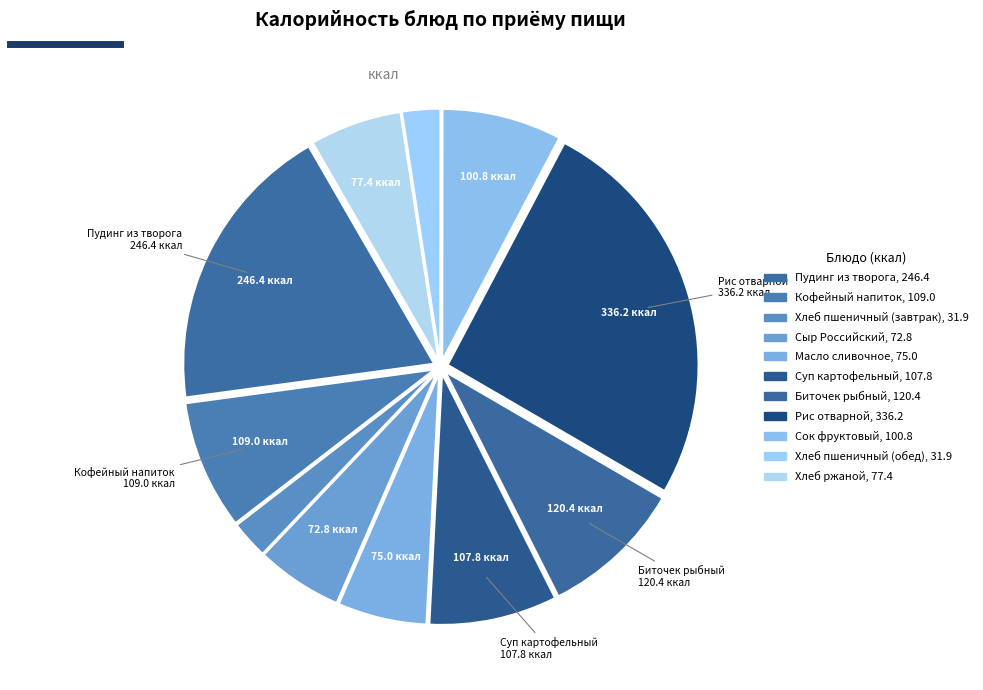

Count the number of slices in the pie.

11